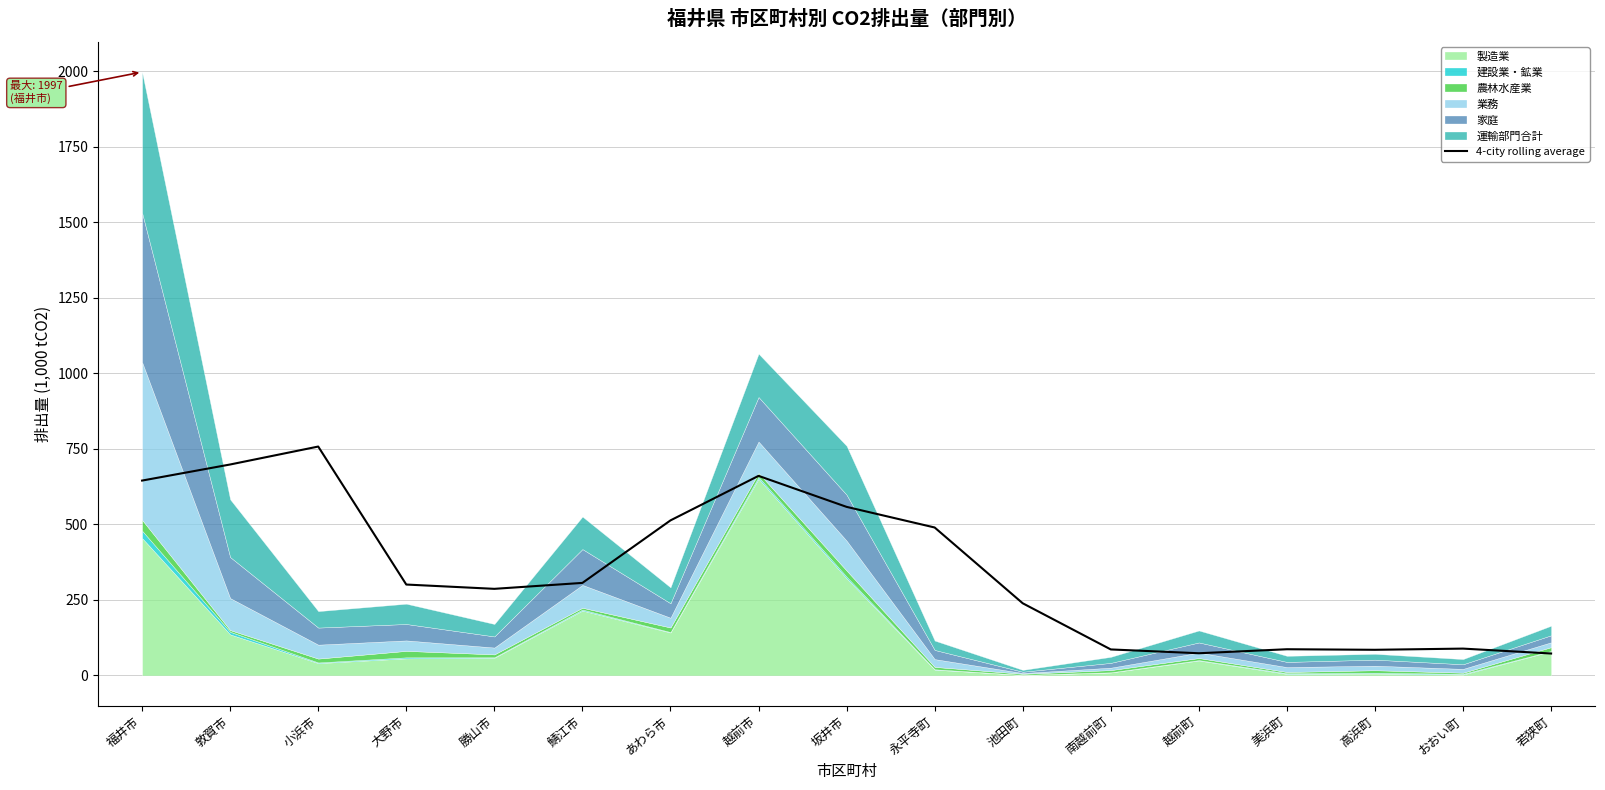

How many interior local peaks (higher than both neighbors) does the data have?

4